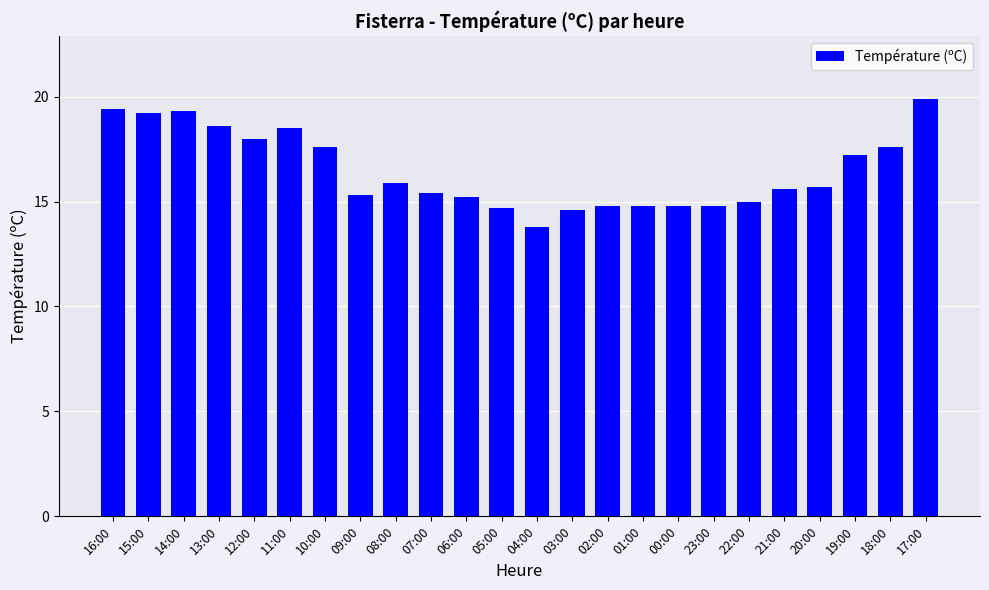

What is the average value?

16.5